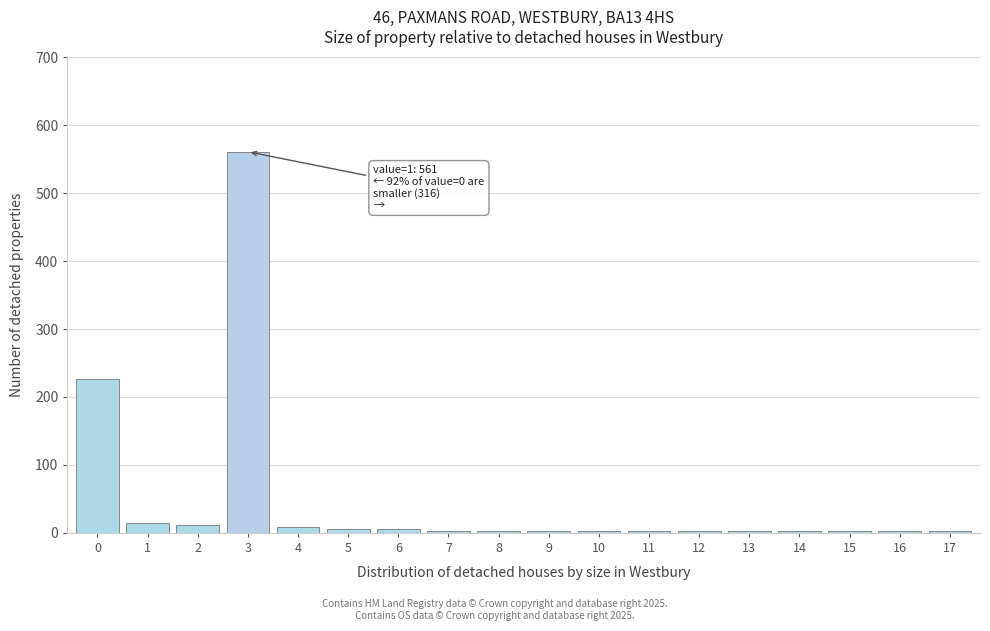

Reading right to left, what are all the values shown in this chart?

17=3	16=3	15=3	14=3	13=3	12=3	11=3	10=3	9=3	8=3	7=3	6=6	5=6	4=9	3=561	2=12	1=15	0=226